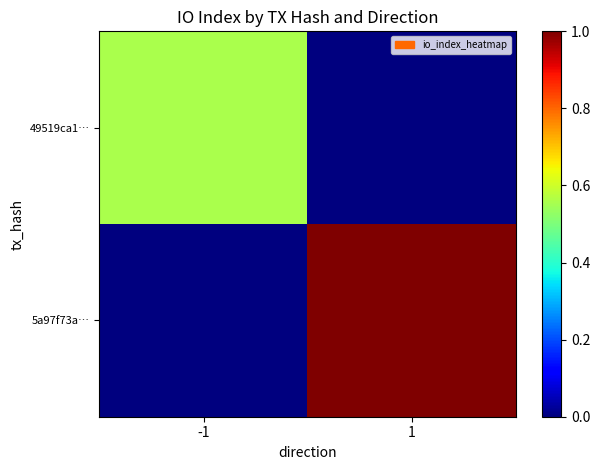

How many series are shown in this chart?

2